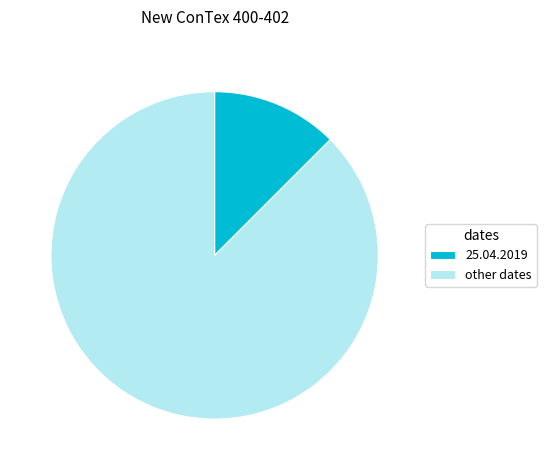

True or false: other dates accounts for 81% of the total.

False